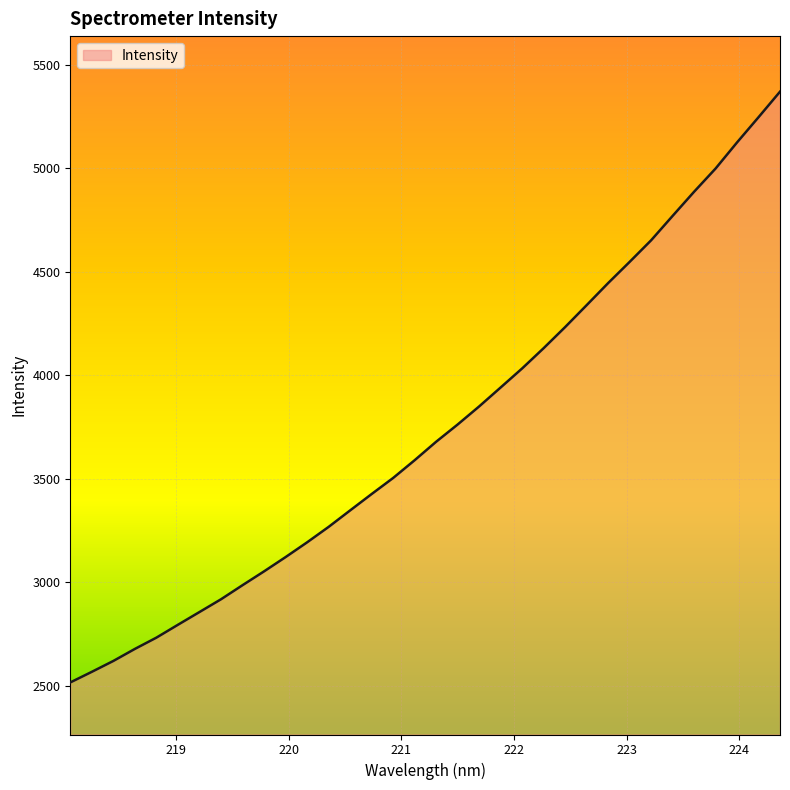

What is the smallest value displayed?

2514.9